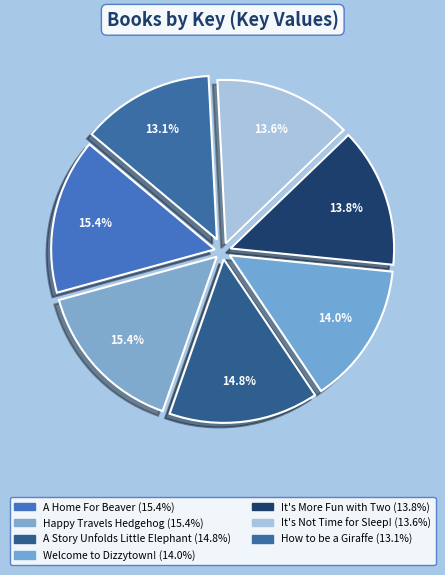

Is it true that How to be a Giraffe is 13% of the pie?

True